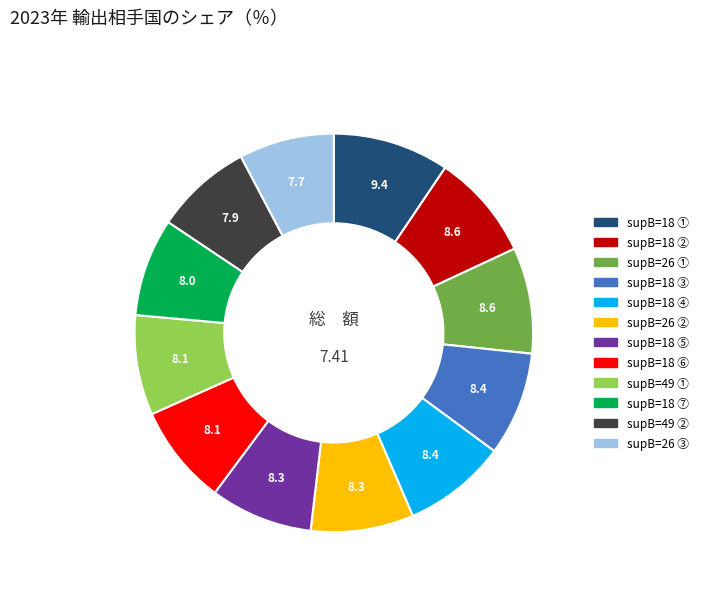

Does any single category account for the majority?

No